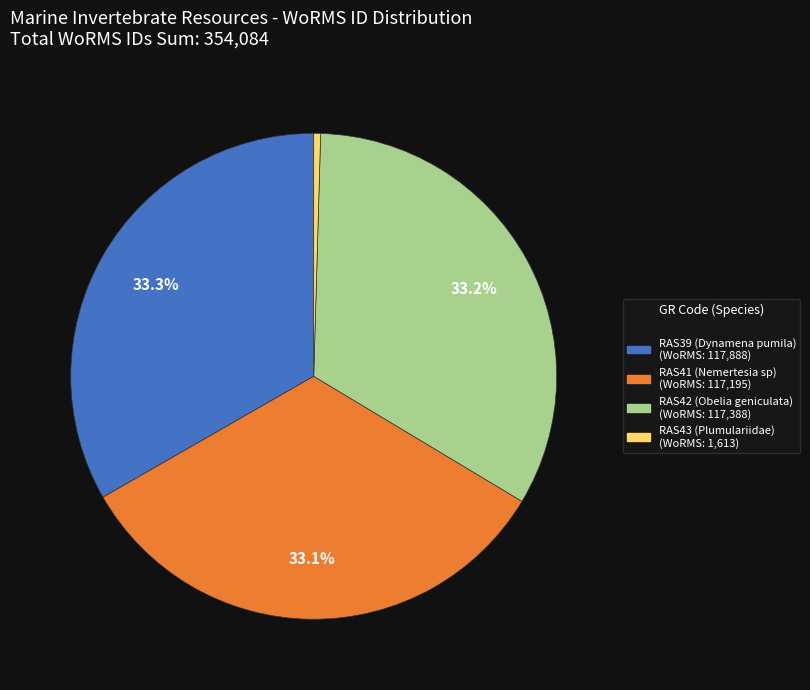

To the nearest percent, what is the average slice percentage?

25%